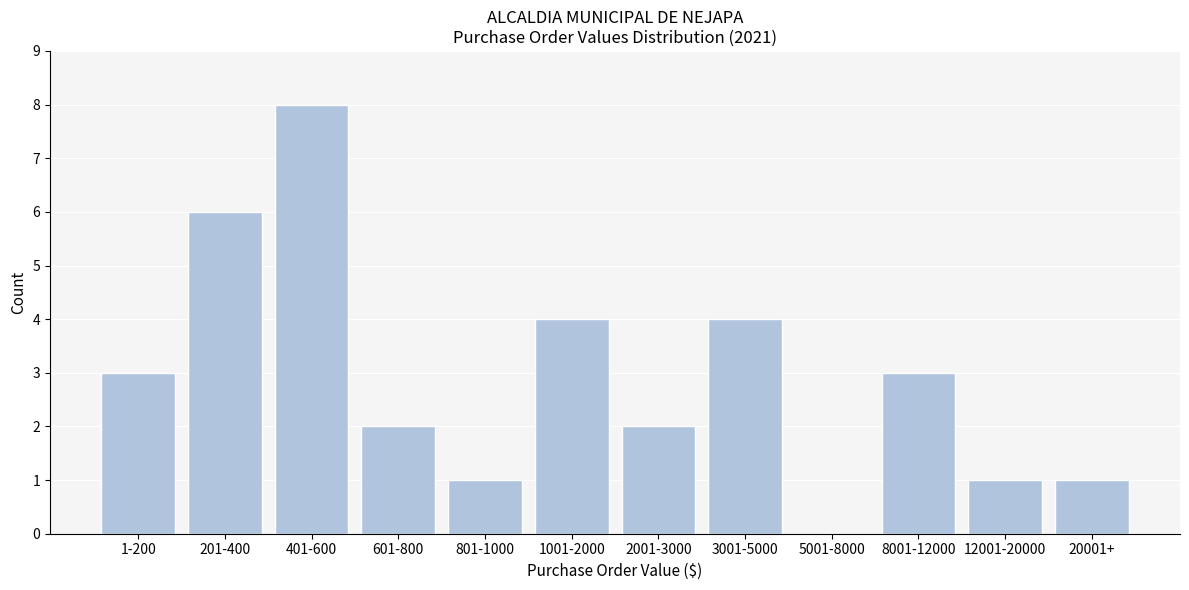

Reading left to right, list all the values displayed in this chart.

1-200=3	201-400=6	401-600=8	601-800=2	801-1000=1	1001-2000=4	2001-3000=2	3001-5000=4	5001-8000=0	8001-12000=3	12001-20000=1	20001+=1